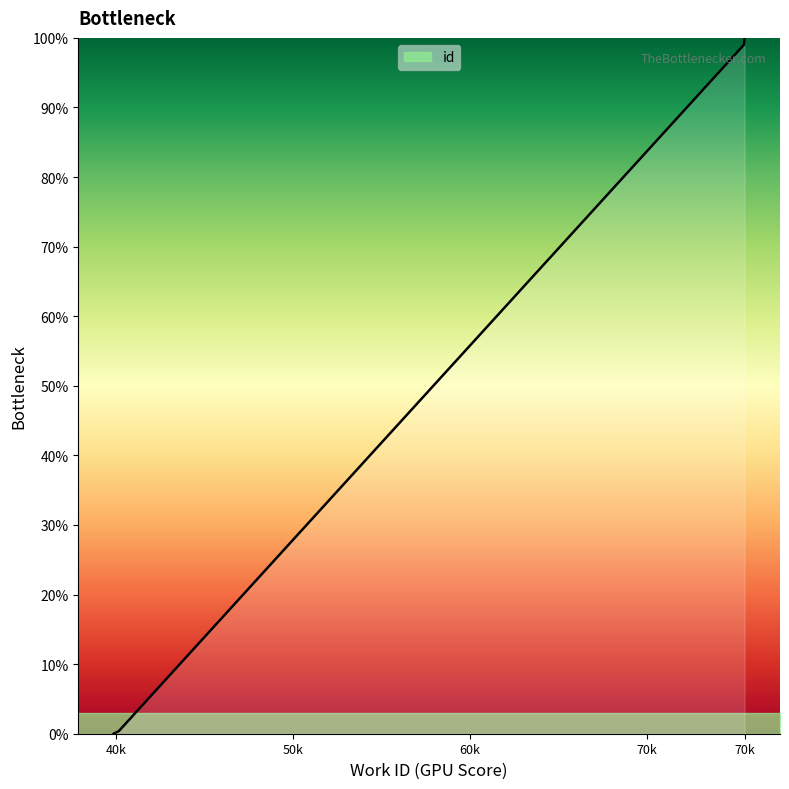

Between 3987 and 7553, which is larger?

7553